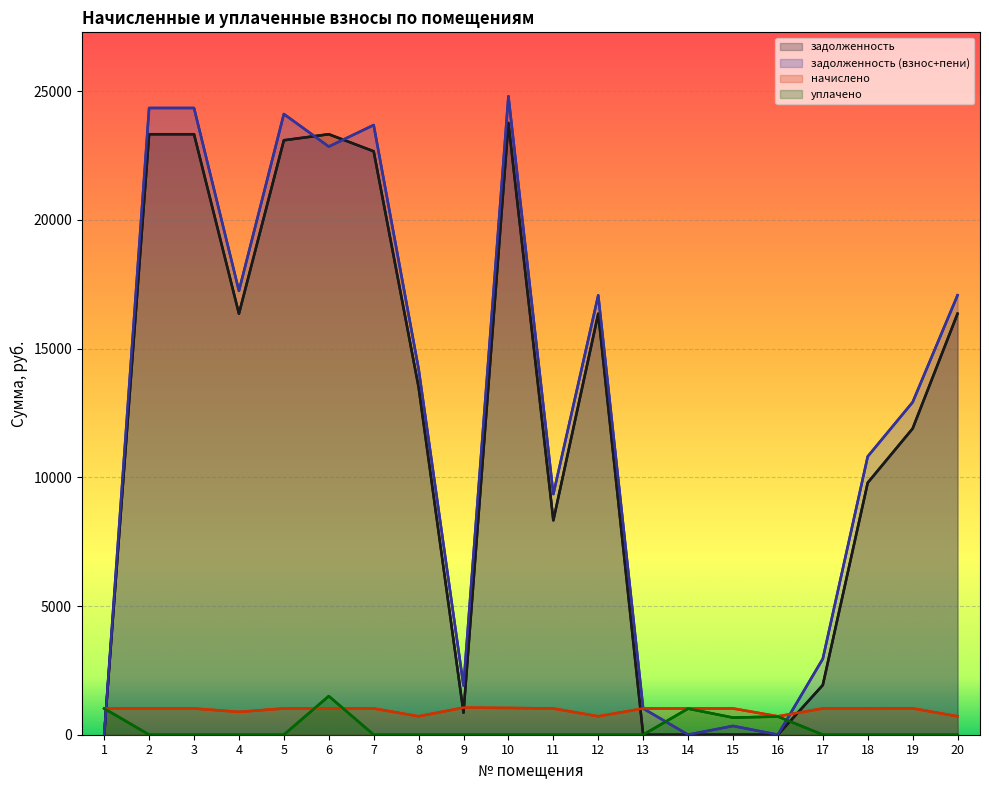

Reading right to left, extract all data points from this chart.

задолженность: 16356.7	11893.5	9789.0	1930.4	0.0	0.0	0.0	0.0	16356.7	8327.5	23766.5	855.4	13501.7	22664.5	23327.5	23092.9	16356.7	23327.5	23327.5	0.0
задолженность (взнос+пени): 17071.9	12918.3	10809.0	2950.4	1.5	340.8	1.0	1020.0	17071.9	9347.5	24805.7	1909.0	14216.9	23684.5	22847.5	24112.9	17243.8	24347.5	24347.5	0.9
начислено: 715.2	1024.8	1020.0	1020.0	715.2	1020.0	1020.0	1020.0	715.2	1020.0	1039.2	1053.6	715.2	1020.0	1020.0	1020.0	887.0	1020.0	1020.0	1020.0
уплачено: 0.0	0.0	0.0	0.0	706.0	665.0	1014.0	0.0	0.0	0.0	0.0	0.0	0.0	0.0	1500.0	0.0	0.0	0.0	0.0	1019.0